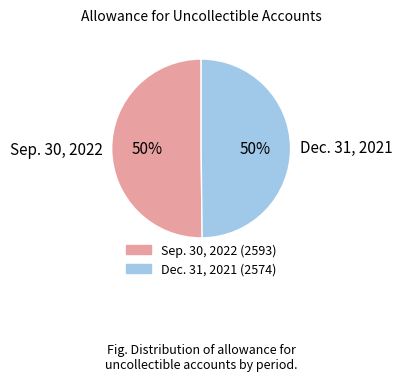

True or false: Dec. 31, 2021 accounts for 37% of the total.

False